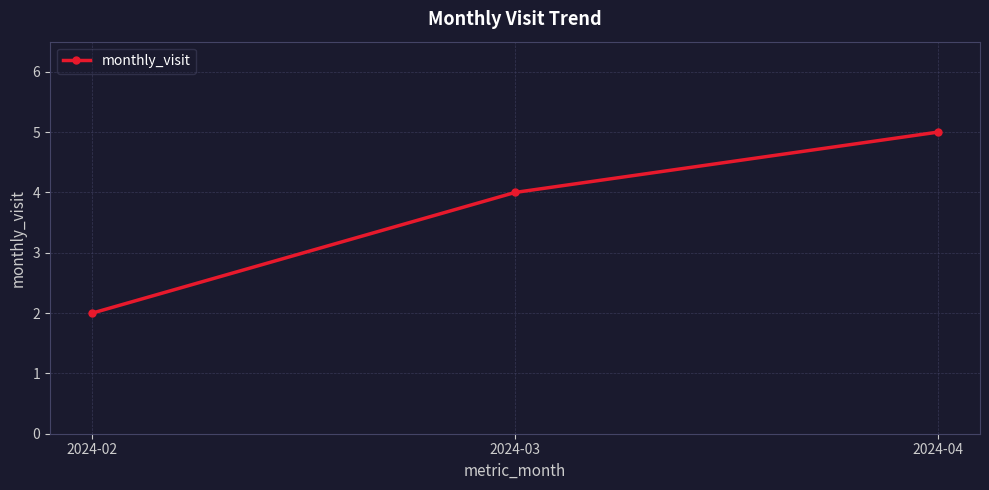

The value at 2024-04 is 5. True or false?

True